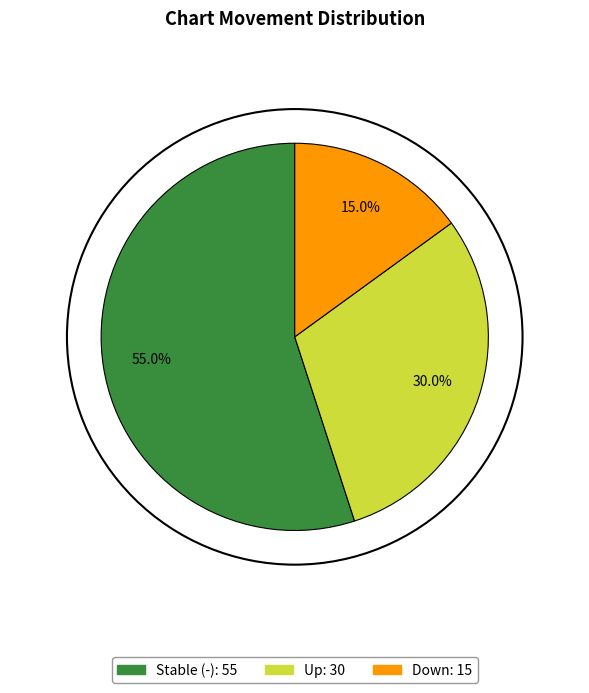

Is there a majority slice in this chart?

Yes